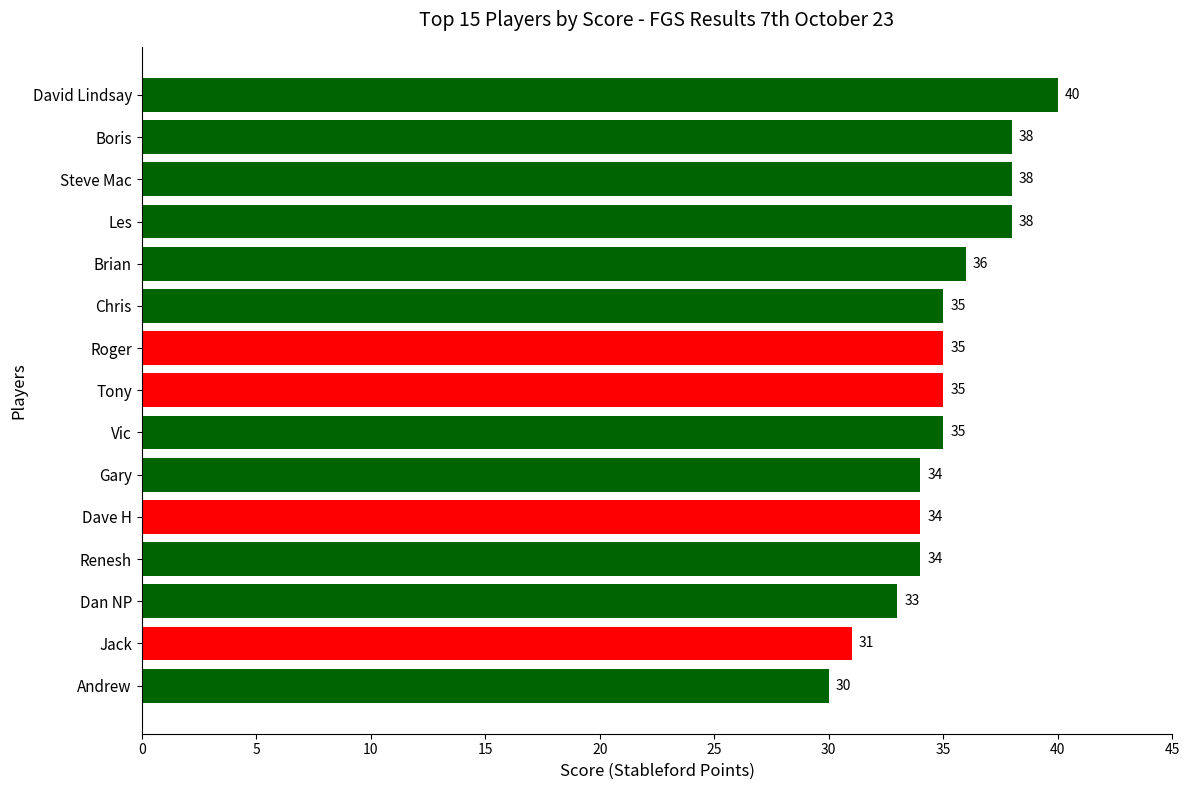

Count the values in the range 34 to 38.

11